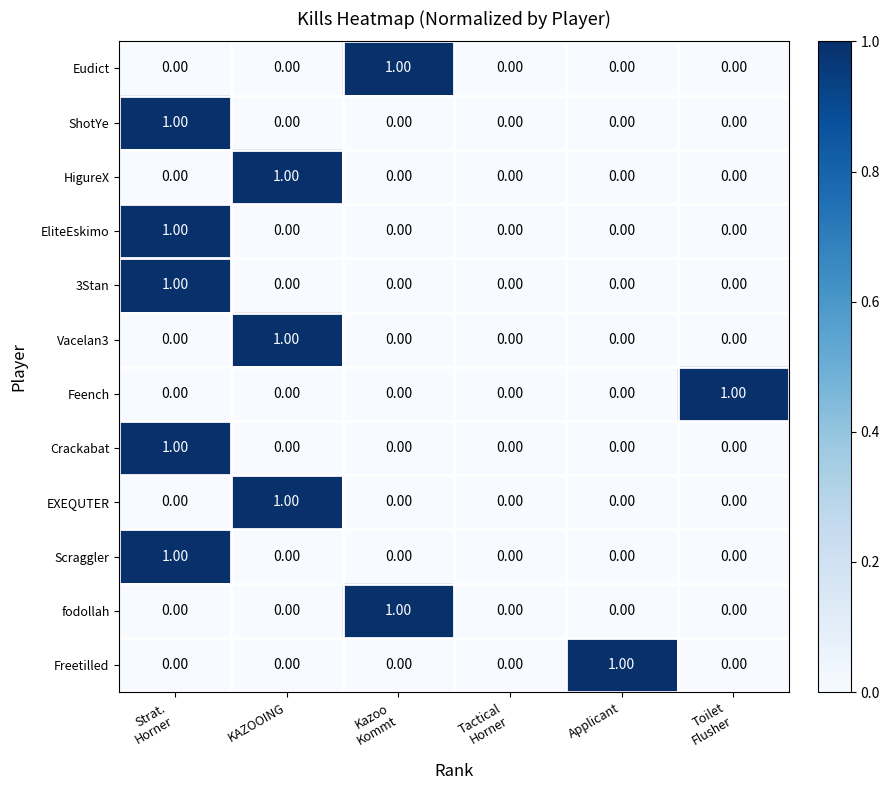

What is the total value across all series at KAZOOING?

3